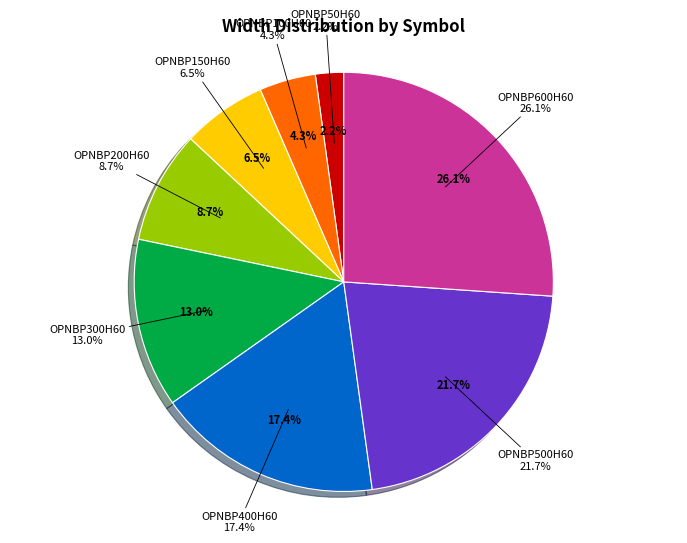

True or false: OPNBP500H60 accounts for 14% of the total.

False